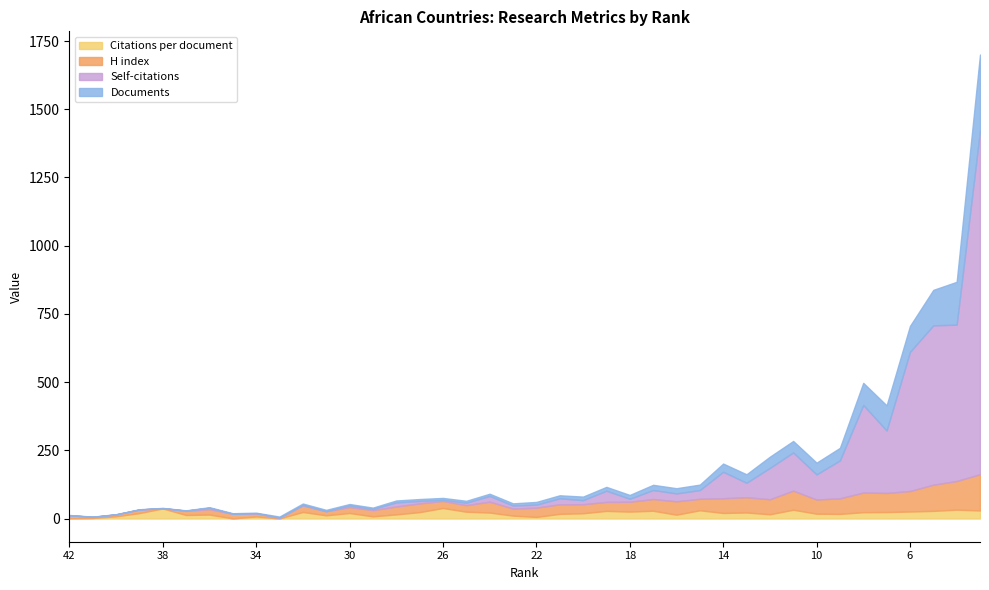

At which label is Self-citations closest to 629?

5